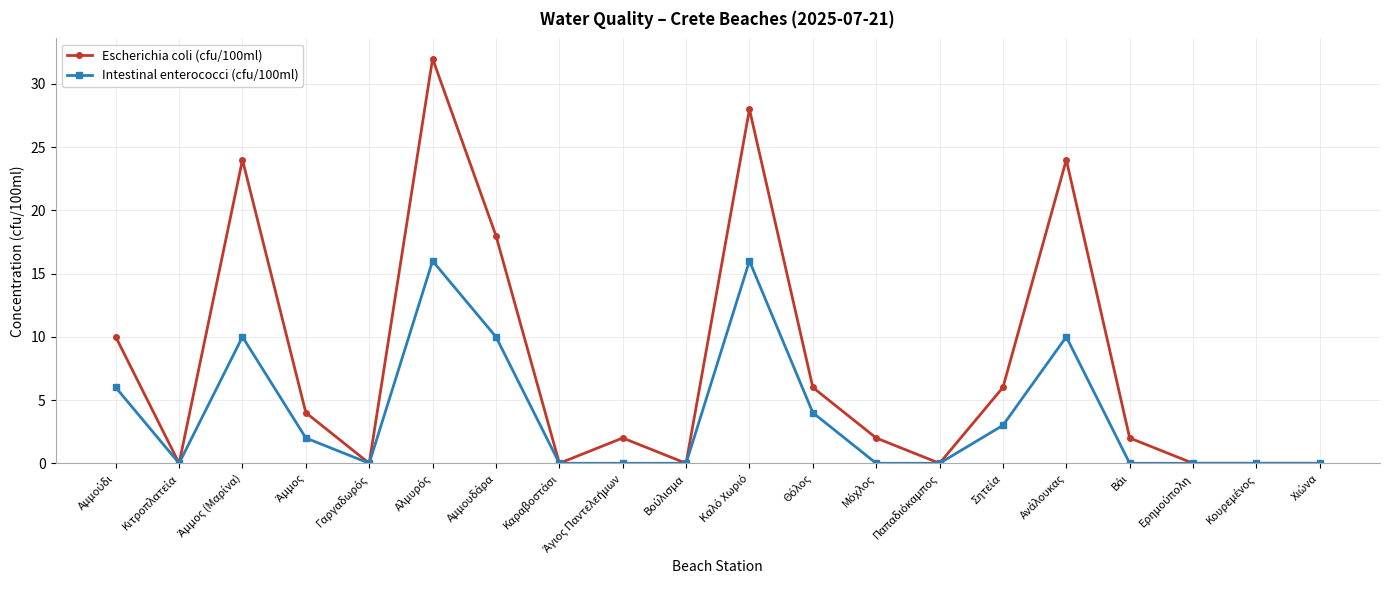

What is the maximum value for Intestinal enterococci (cfu/100ml)?

16